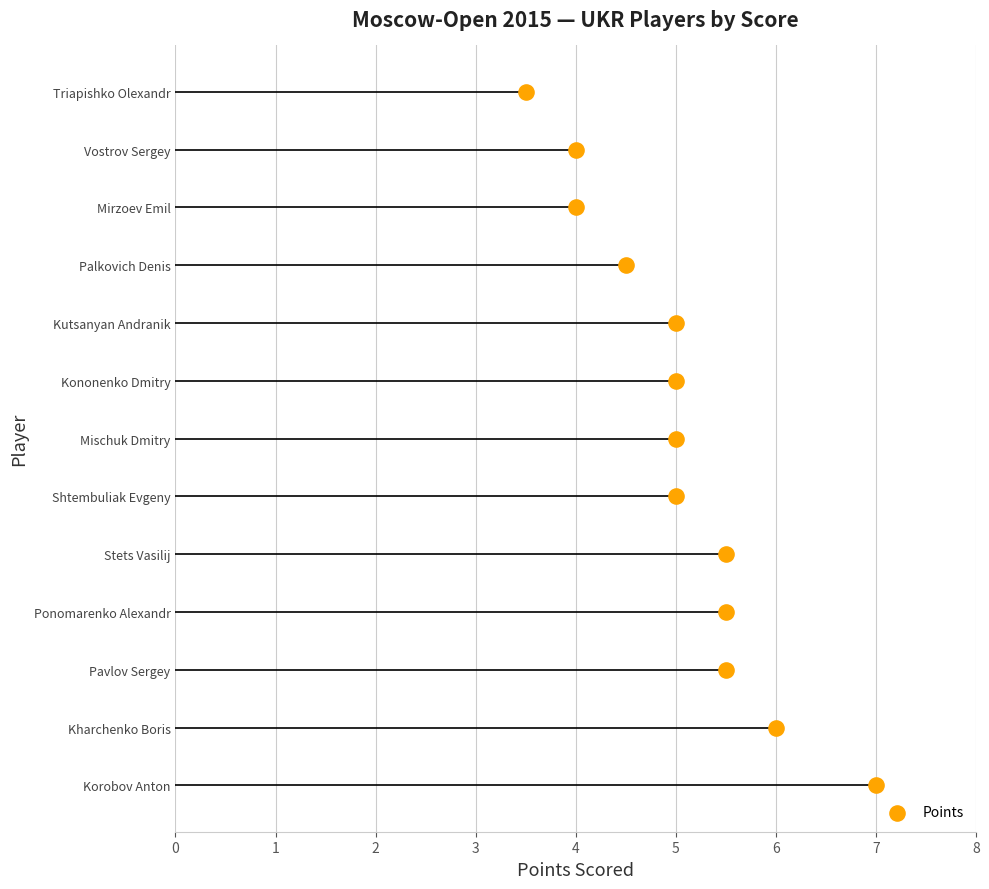

Which has a higher value, 5 or 5?

5